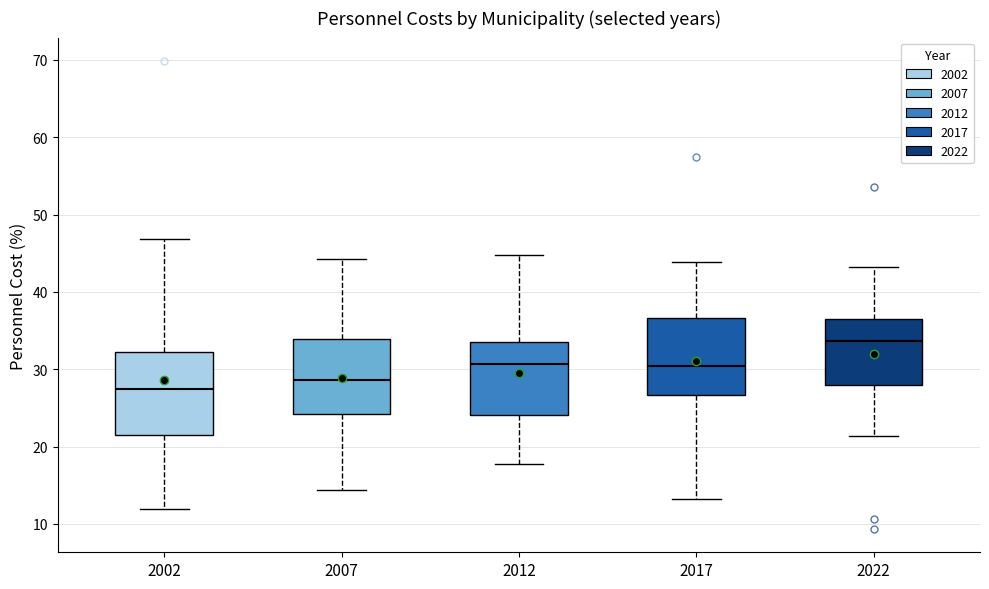

Reading left to right, transcribe this box plot: for each box, give where its median line is, the range the box spans, and where its two whiskers end, as read against the y-axis. The values are not printed on the chart, so give them approximately, as read against the axis.

2002: median 27, box 22 to 32, whiskers 12 to 47
2007: median 29, box 24 to 34, whiskers 14 to 44
2012: median 31, box 24 to 34, whiskers 18 to 45
2017: median 30, box 27 to 37, whiskers 13 to 44
2022: median 34, box 28 to 36, whiskers 21 to 43